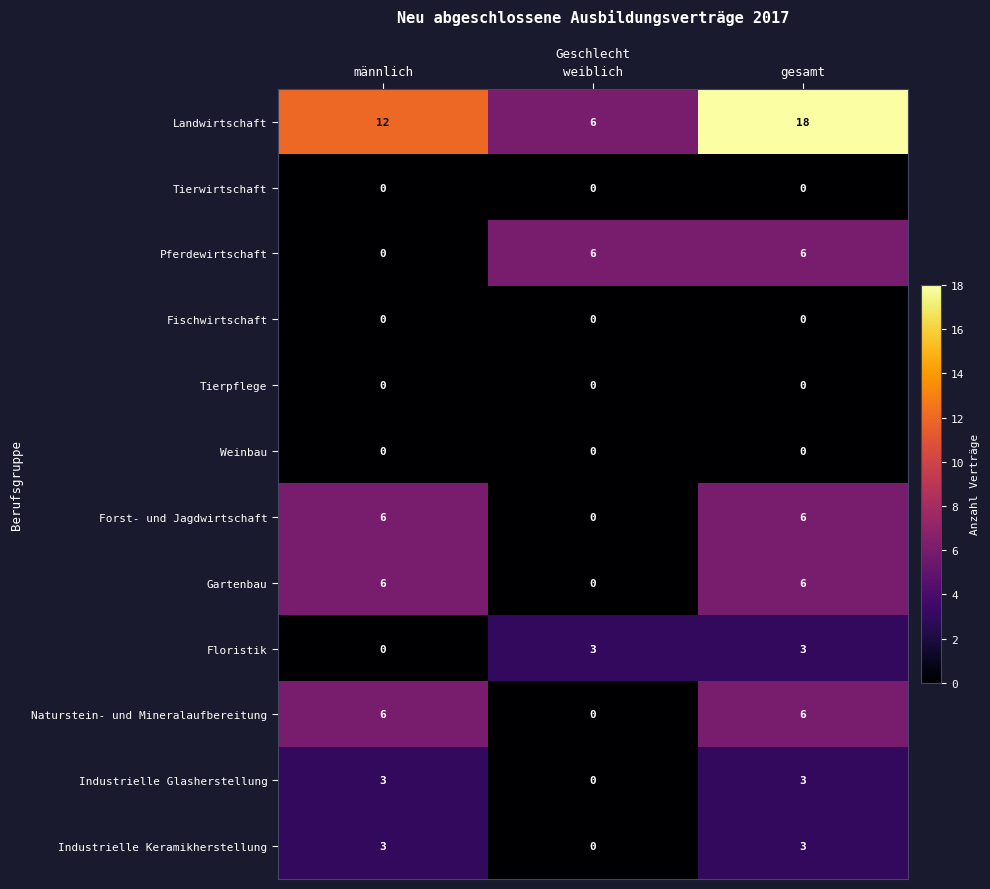

What is the total value across all series at männlich?

36